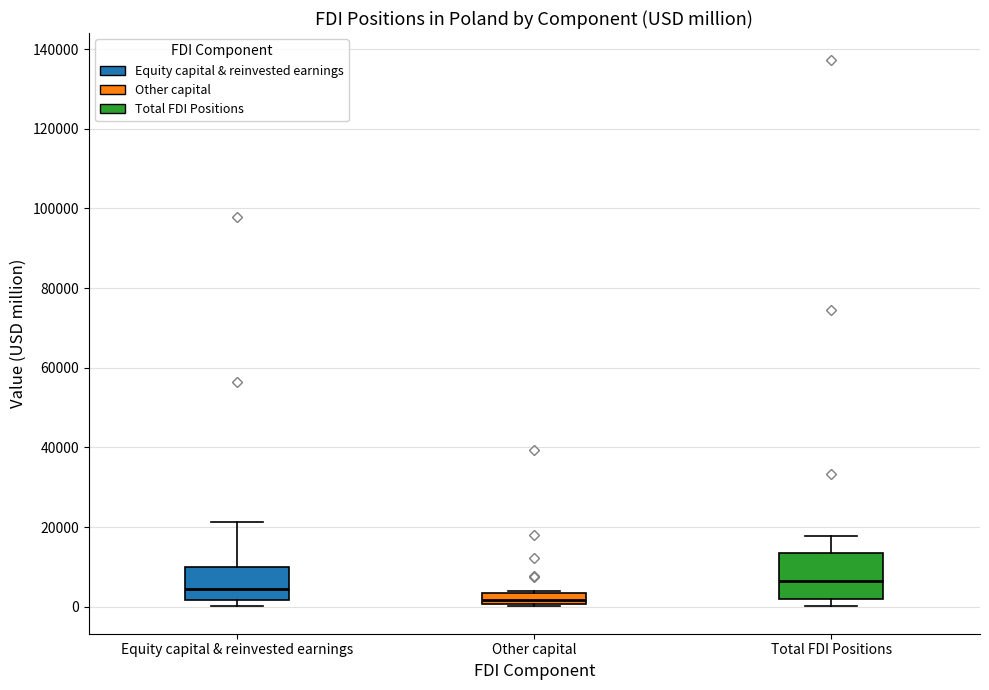

Which box is the tallest, from its lower edge to its upper edge?

Total FDI Positions